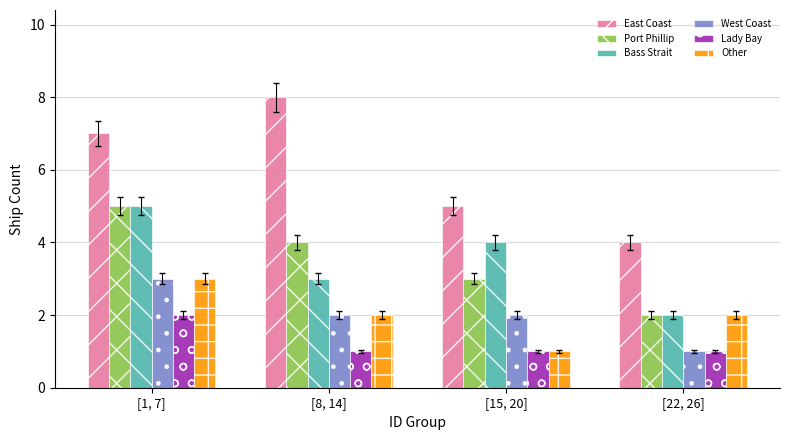

What is the sum of all Port Phillip values?

14